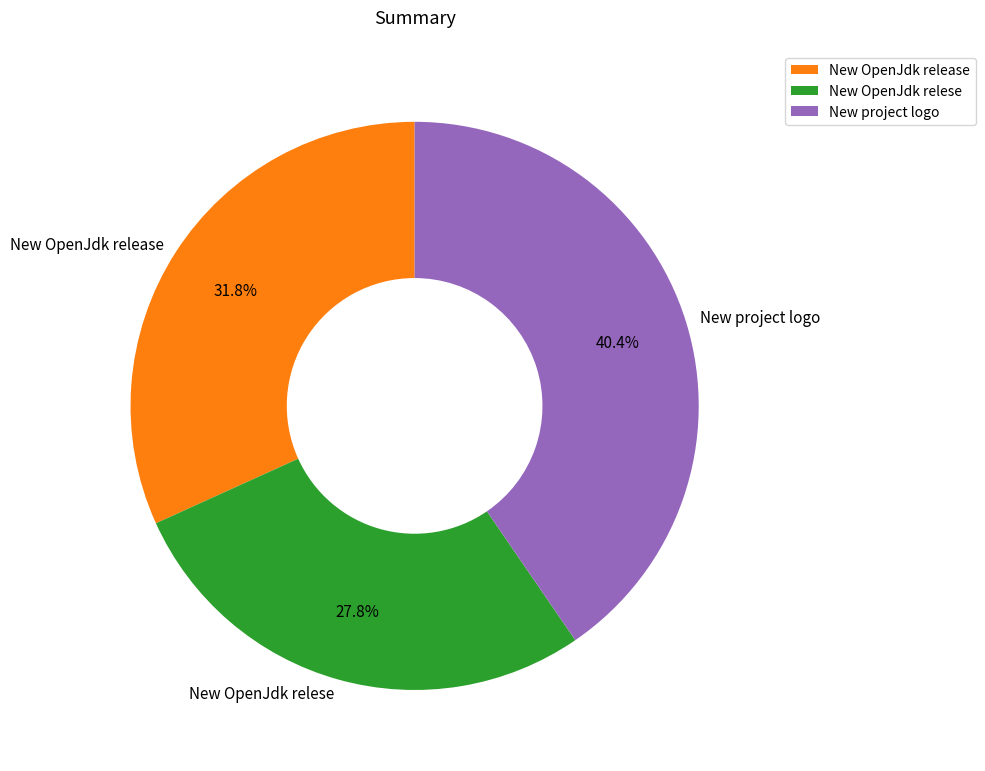

Which slice is the largest?

New project logo